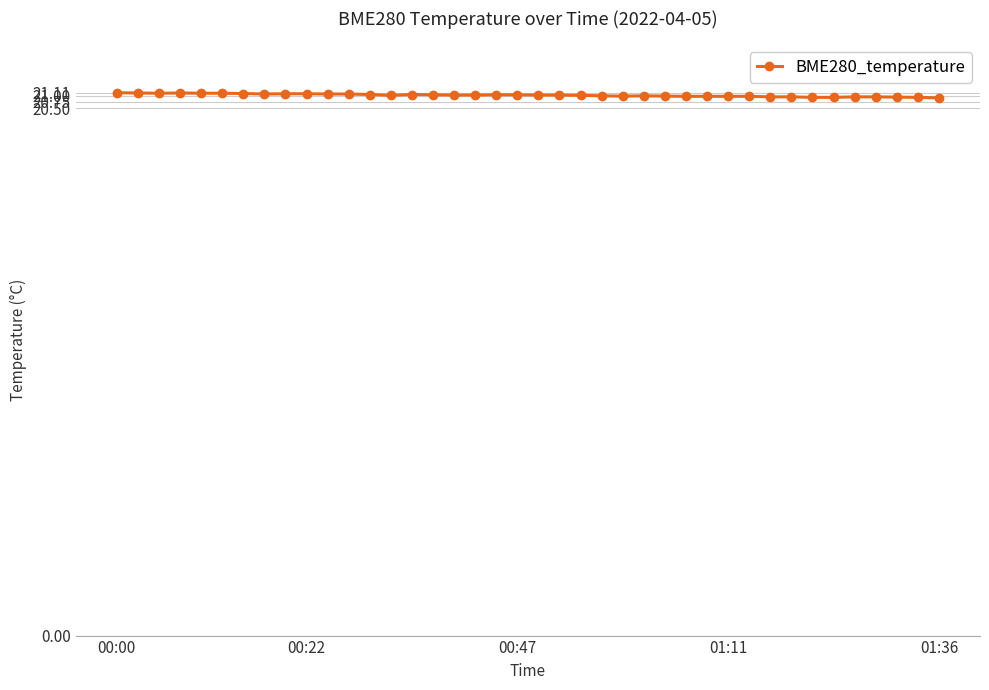

True or false: the data has more than 2 interior local peaks.

True